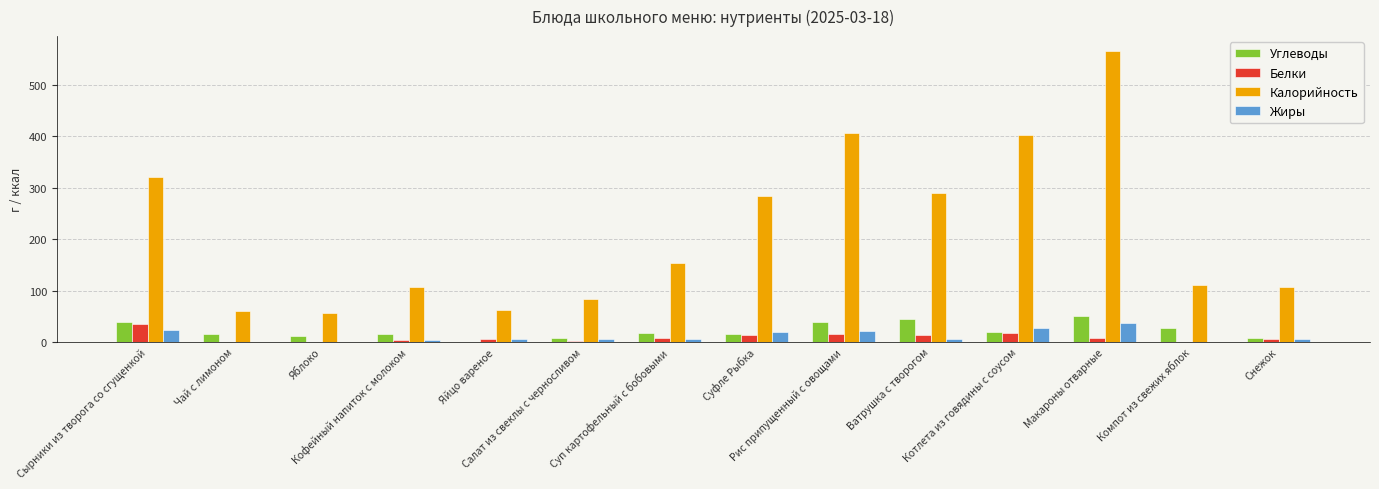

What is the total value across all series at Снежок?

125.0